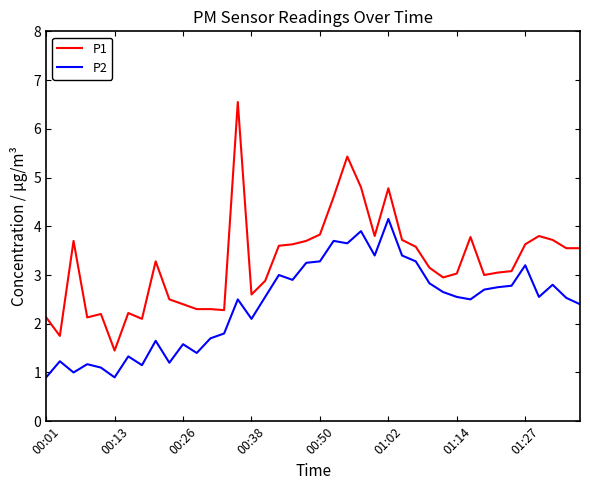

What is the average value of the P1 series?

3.3